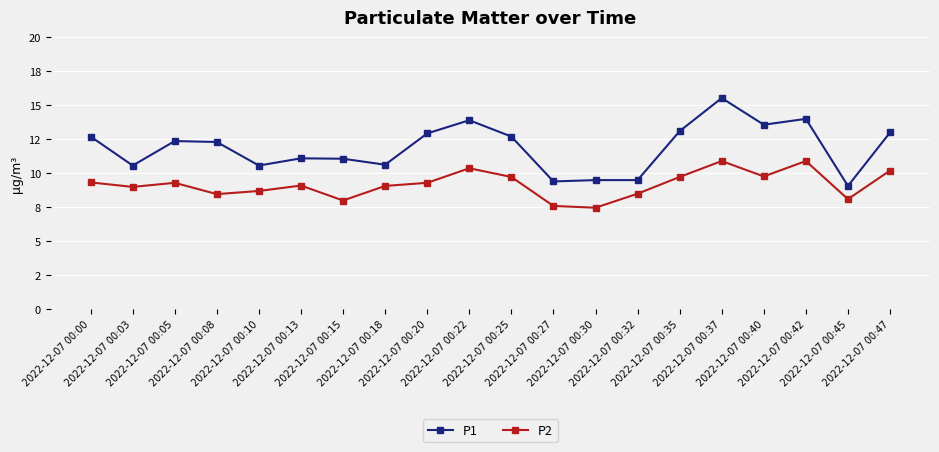

List the series in order of their overall mean, lowest first.

P2, P1